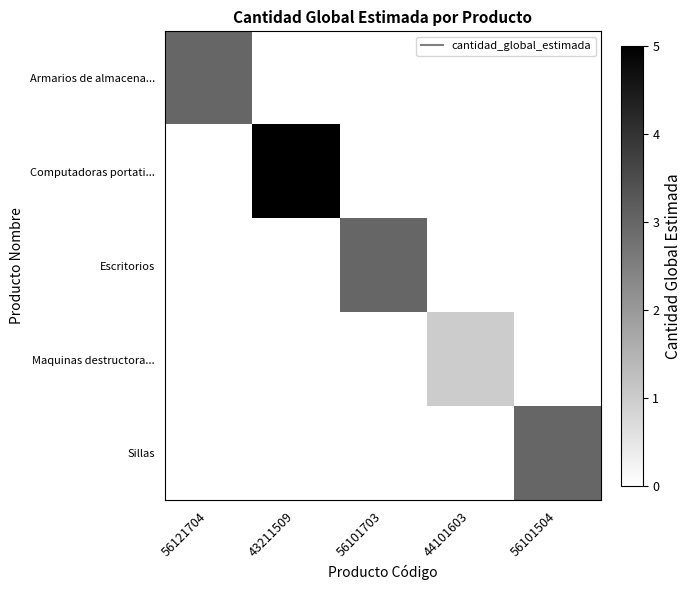

What is the difference between the highest and lowest values at 56101703?

3